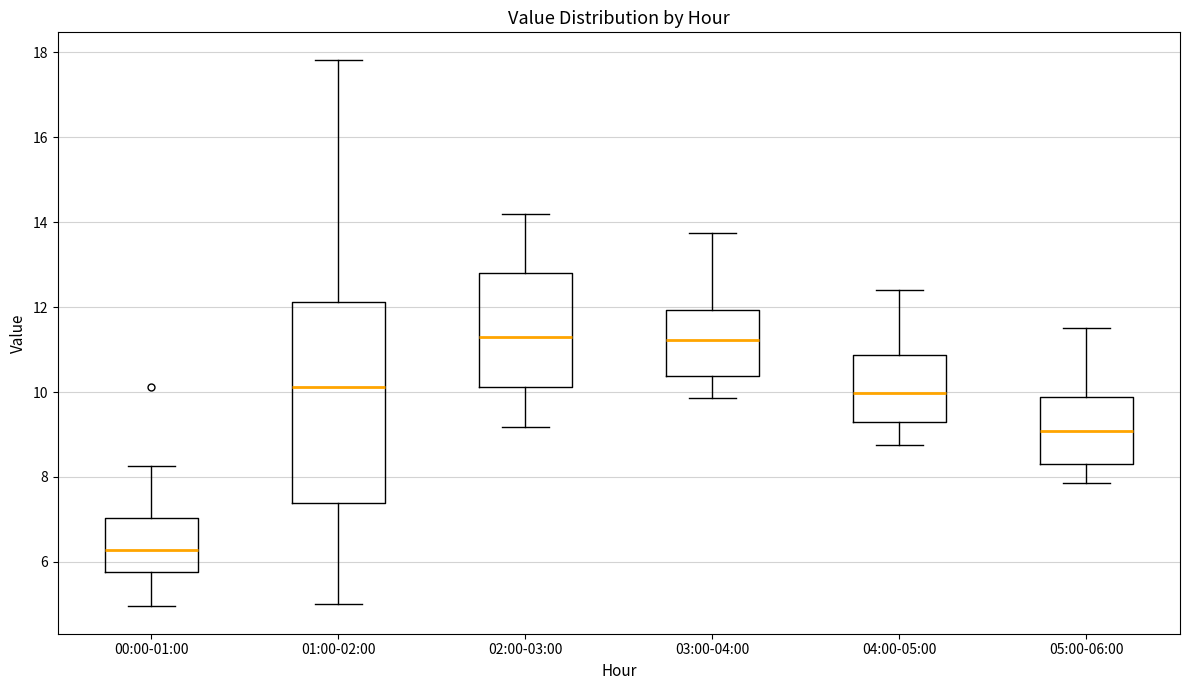

Which box is the tallest, from its lower edge to its upper edge?

01:00-02:00